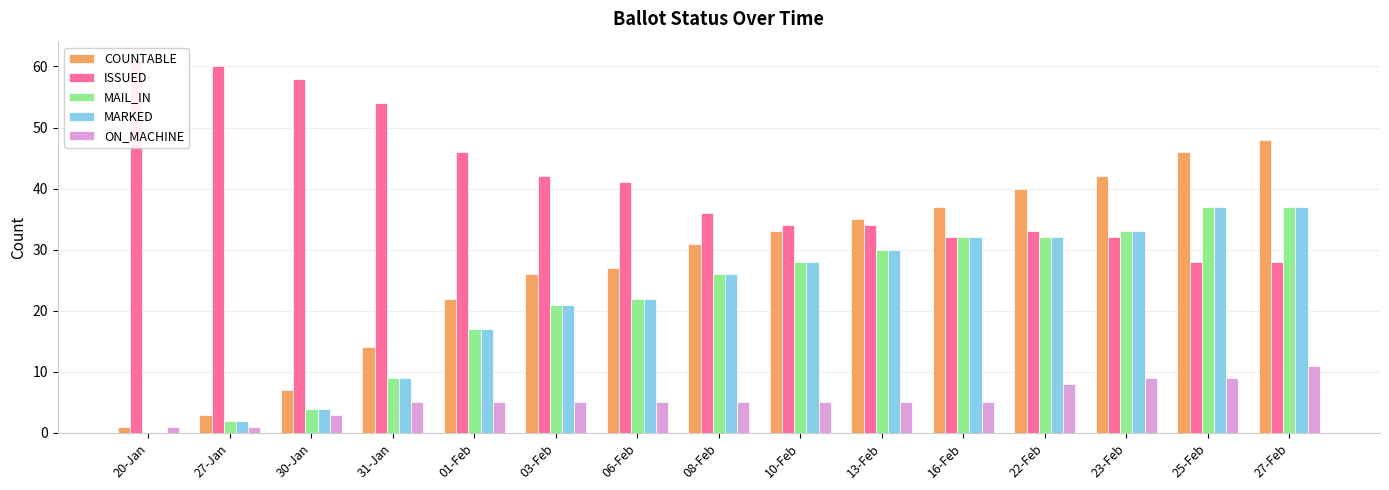

How many values in the ISSUED series exceed 36?

7